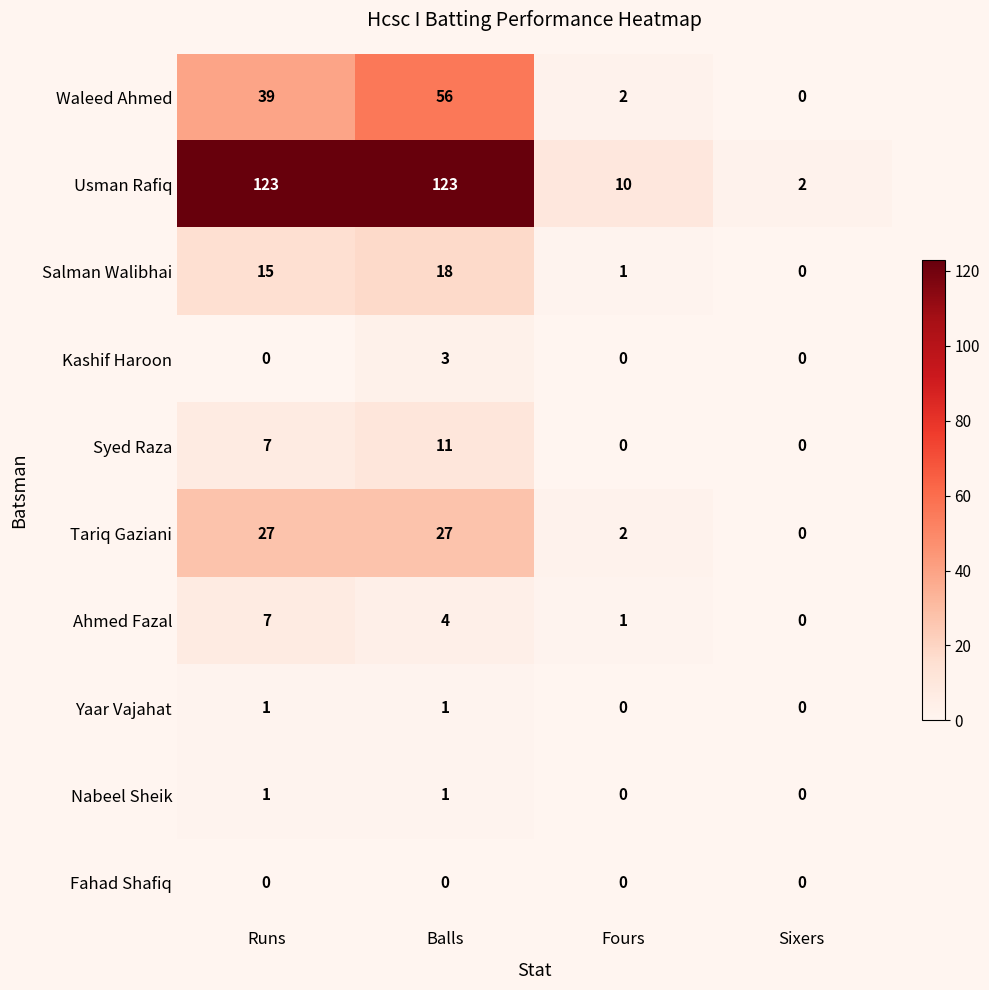

Between Fours and Sixers, which series saw the biggest shift?

Usman Rafiq